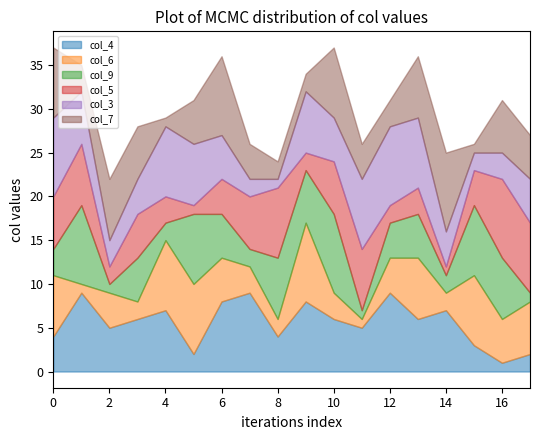

What is the total value across all series at 14?

25